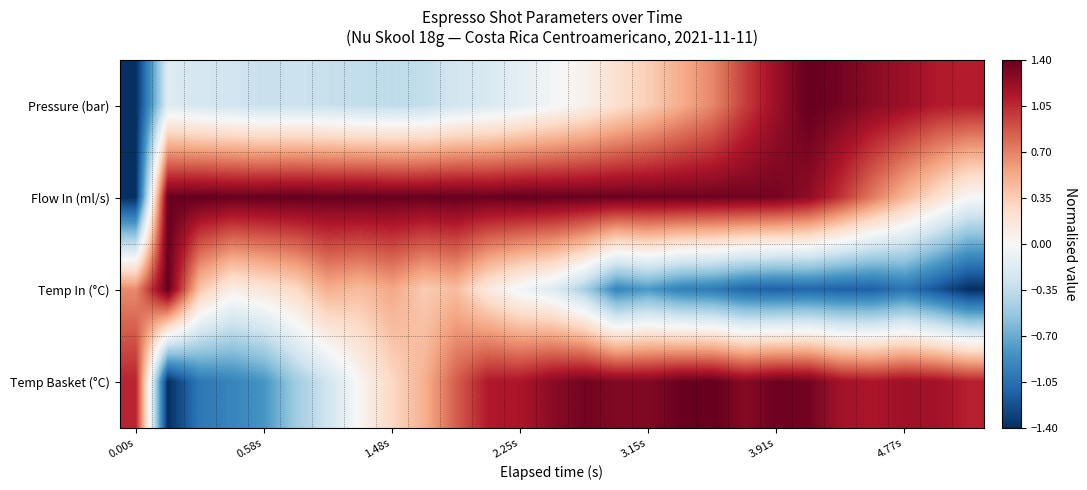

Reading left to right, transcribe all the data shown in this chart.

Pressure (bar): -1.4	-0.2	-0.2	-0.3	-0.3	-0.3	-0.3	-0.3	-0.4	-0.3	-0.3	-0.2	-0.1	-0.0	0.1	0.2	0.3	0.5	0.7	1.0	1.2	1.4	1.3	1.3	1.2	1.1	1.1
Flow In (ml/s): -1.4	1.4	1.4	1.4	1.4	1.4	1.4	1.4	1.4	1.4	1.4	1.4	1.4	1.4	1.4	1.4	1.4	1.4	1.4	1.4	1.3	1.3	1.0	0.7	0.5	0.2	0.0
Temp In (°C): 0.7	1.4	0.4	0.1	0.2	0.3	0.5	0.4	0.5	0.4	0.4	0.1	-0.1	-0.2	-0.5	-0.9	-0.8	-1.0	-1.0	-1.1	-1.1	-1.1	-1.1	-1.1	-1.0	-1.2	-1.4
Temp Basket (°C): 1.1	-1.4	-1.0	-0.9	-0.8	-0.5	-0.3	0.0	0.3	0.5	0.8	1.1	1.1	1.3	1.3	1.3	1.3	1.4	1.4	1.3	1.4	1.3	1.2	1.1	1.2	1.2	1.1